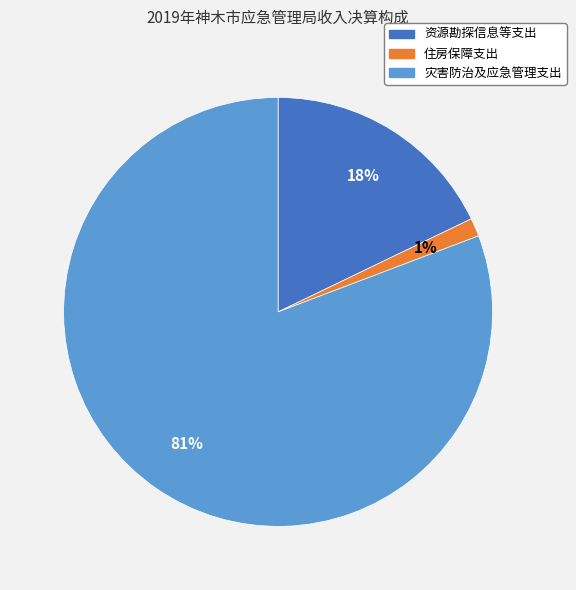

The 灾害防治及应急管理支出 slice represents 81% of the pie. True or false?

True